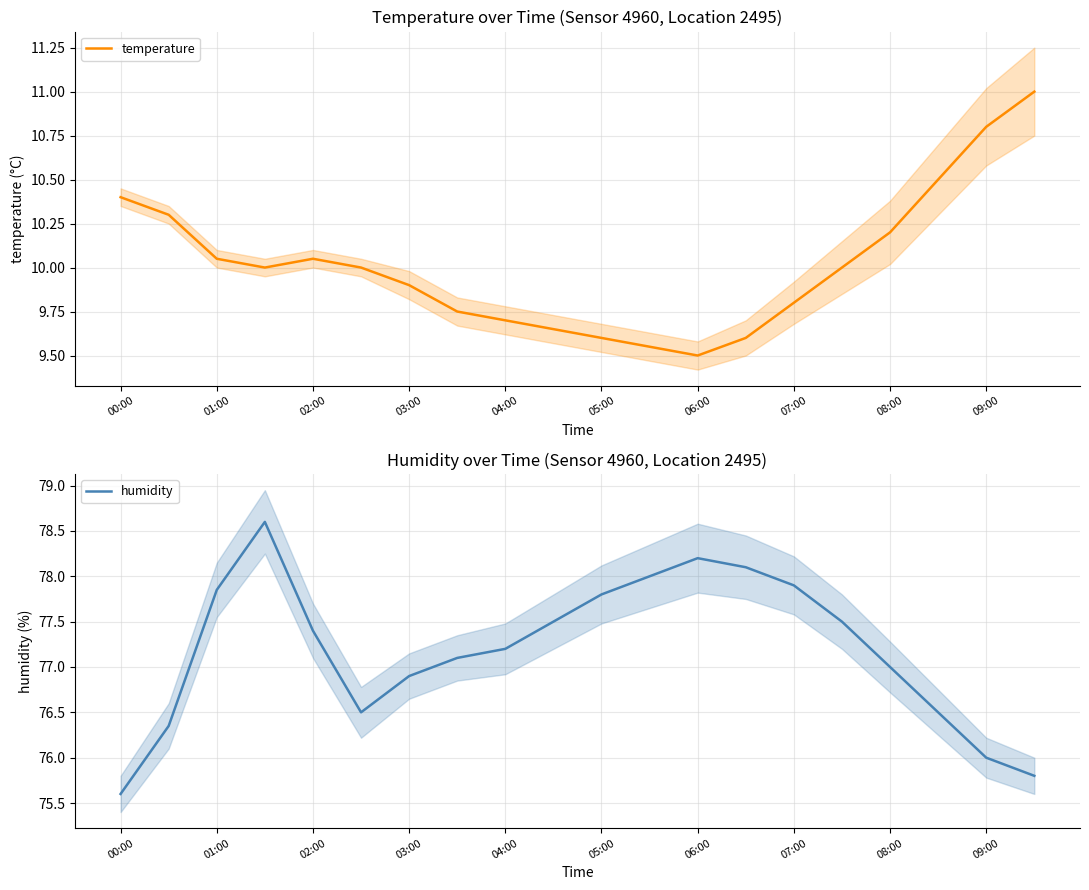

What is the maximum value for temperature?

11.0